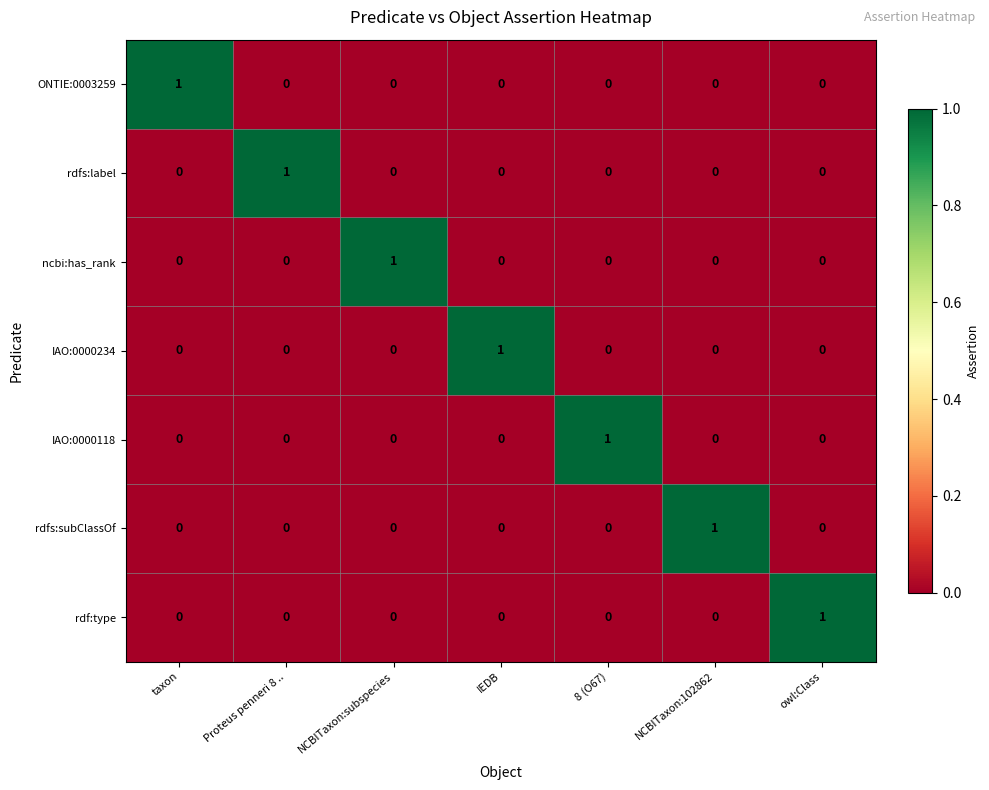

True or false: ONTIE:0003259 has a value of 1 at NCBITaxon:102862.

False